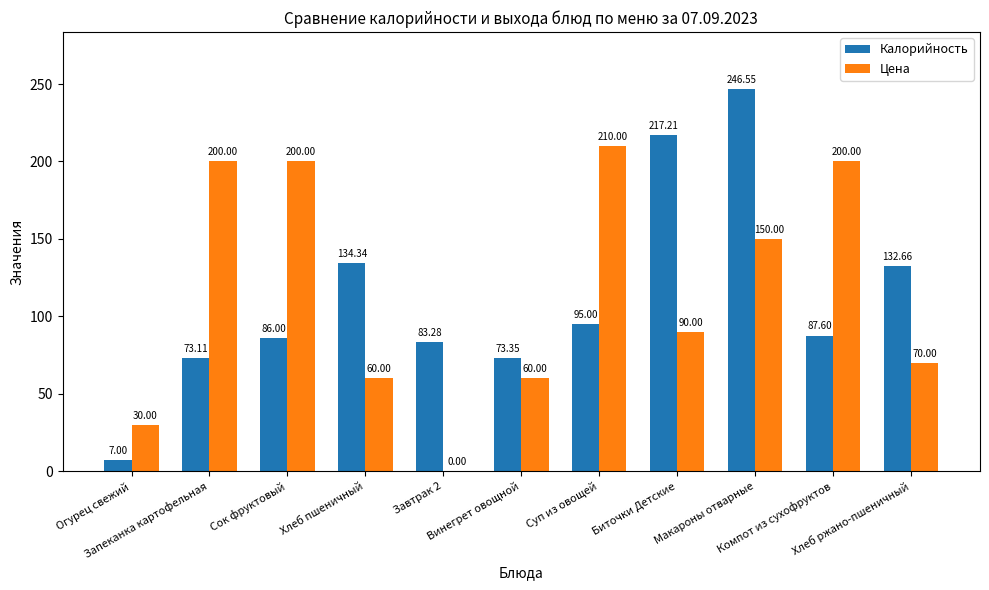

Which series has the widest spread of values?

Калорийность